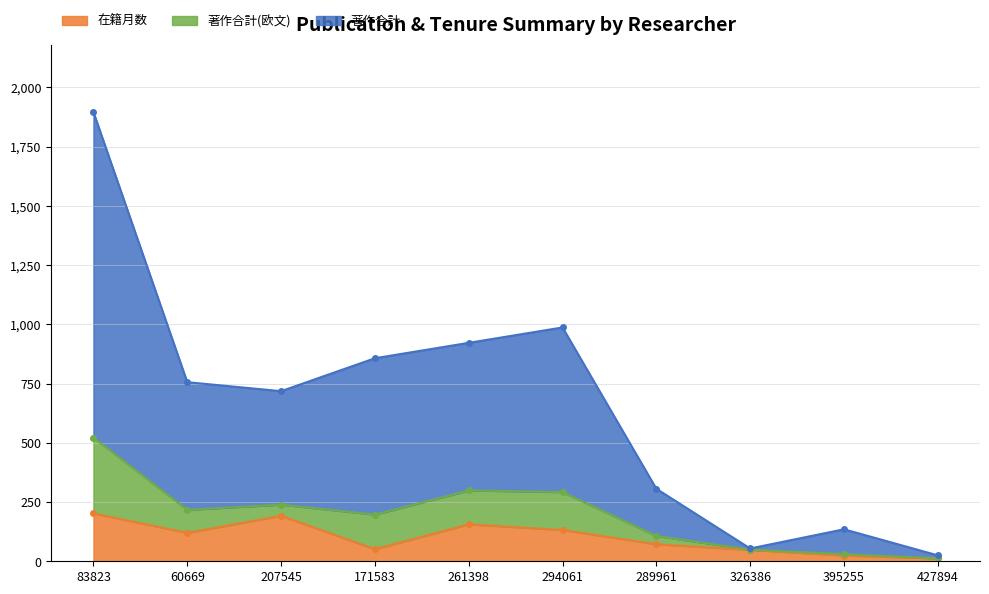

The 在籍月数 series shows 362 at 83823. True or false?

False